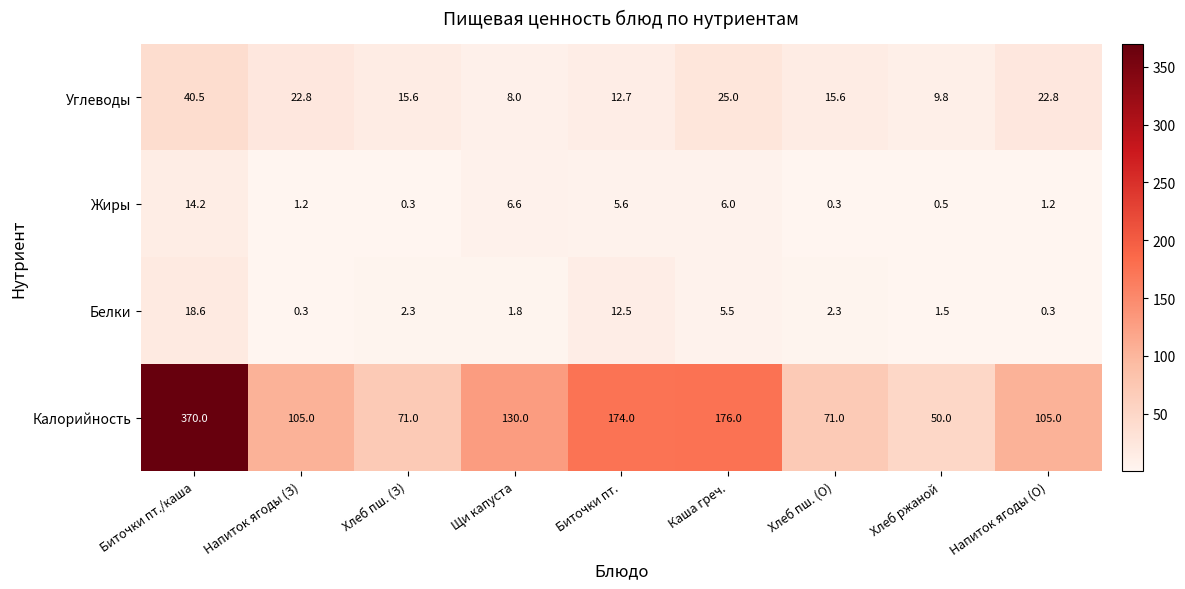

At how many categories does at least one series exceed 167?

3